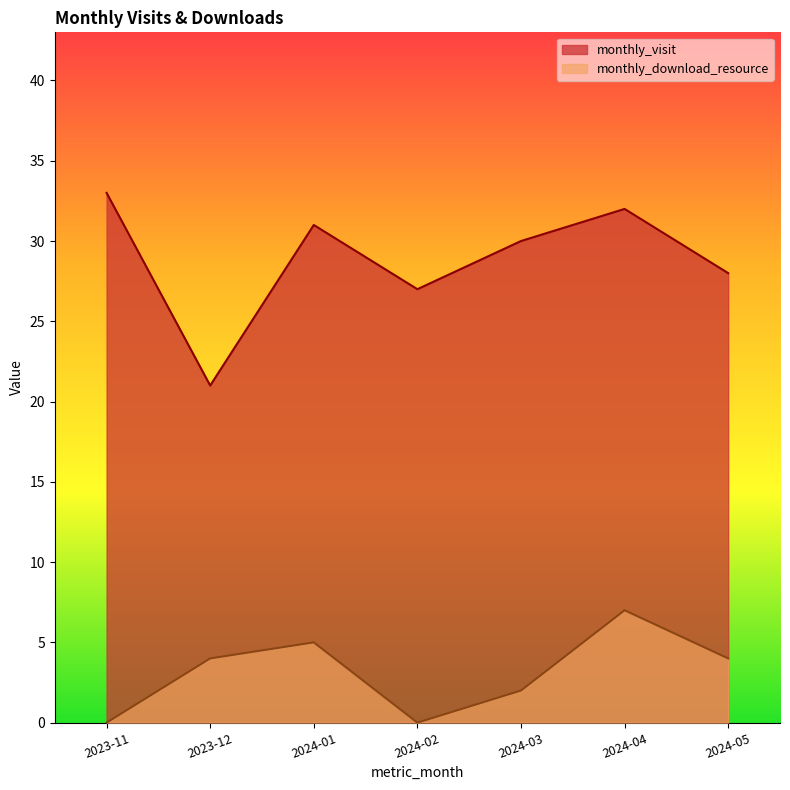

What is the difference between the maximum and minimum values in the monthly_download_resource series?

7